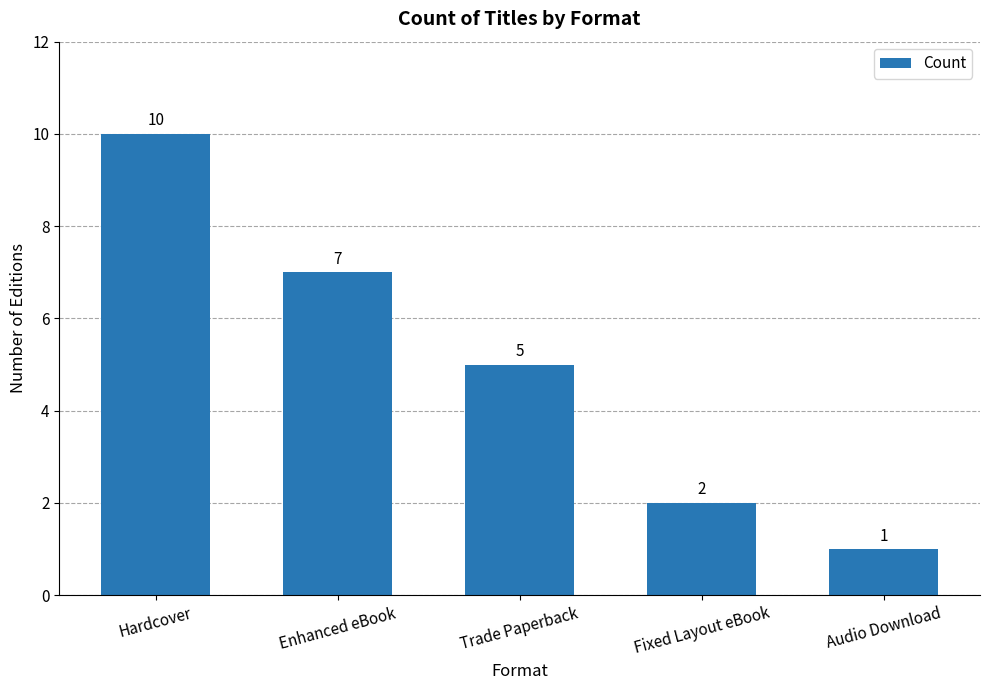

What is the maximum value shown in the chart?

10